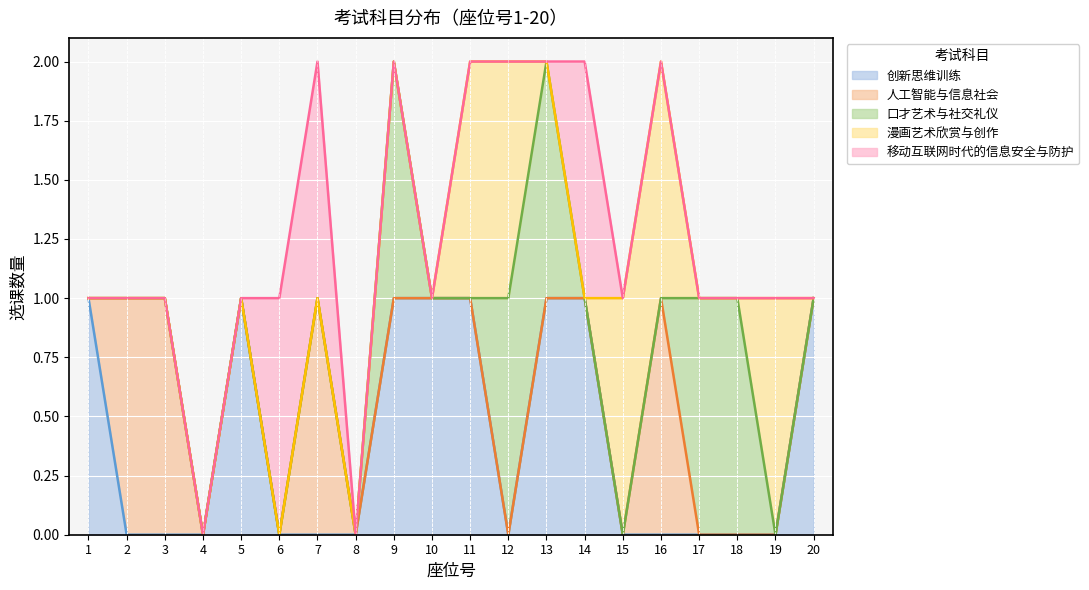

True or false: 创新思维训练 has a value of 0 at 2.

True